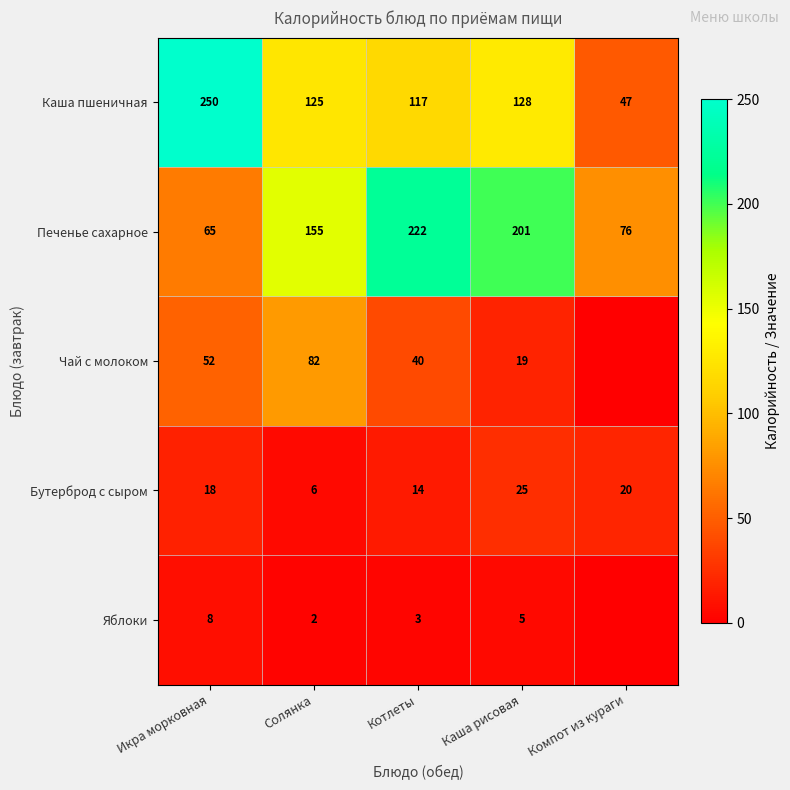

What is the approximate value of Каша пшеничная at Икра морковная, to the nearest 50?

250